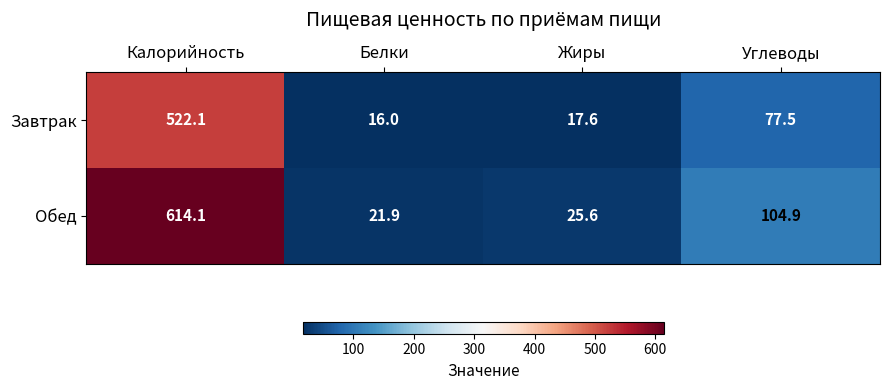

What is the difference between the second highest and minimum values in the Обед series?

83.0